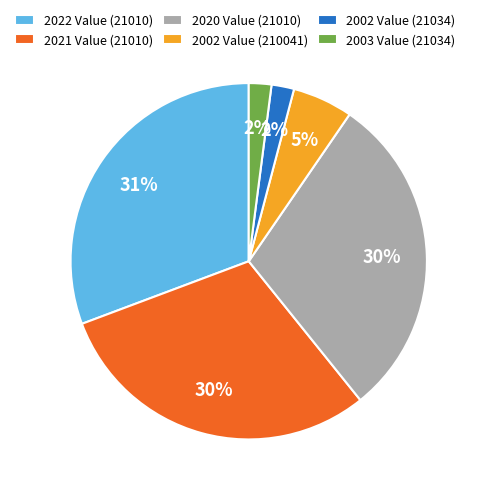

Is 2002 Value (21034) the majority of the pie?

No